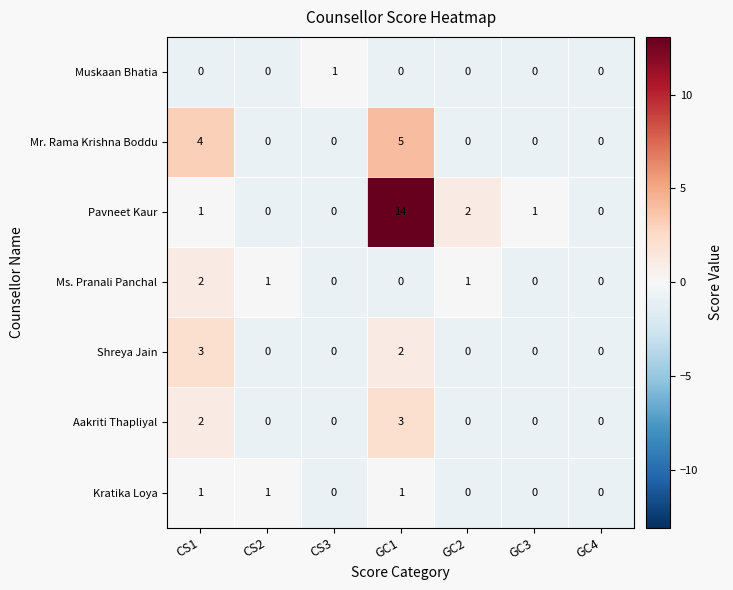

What is the average value of the Pavneet Kaur series?

3